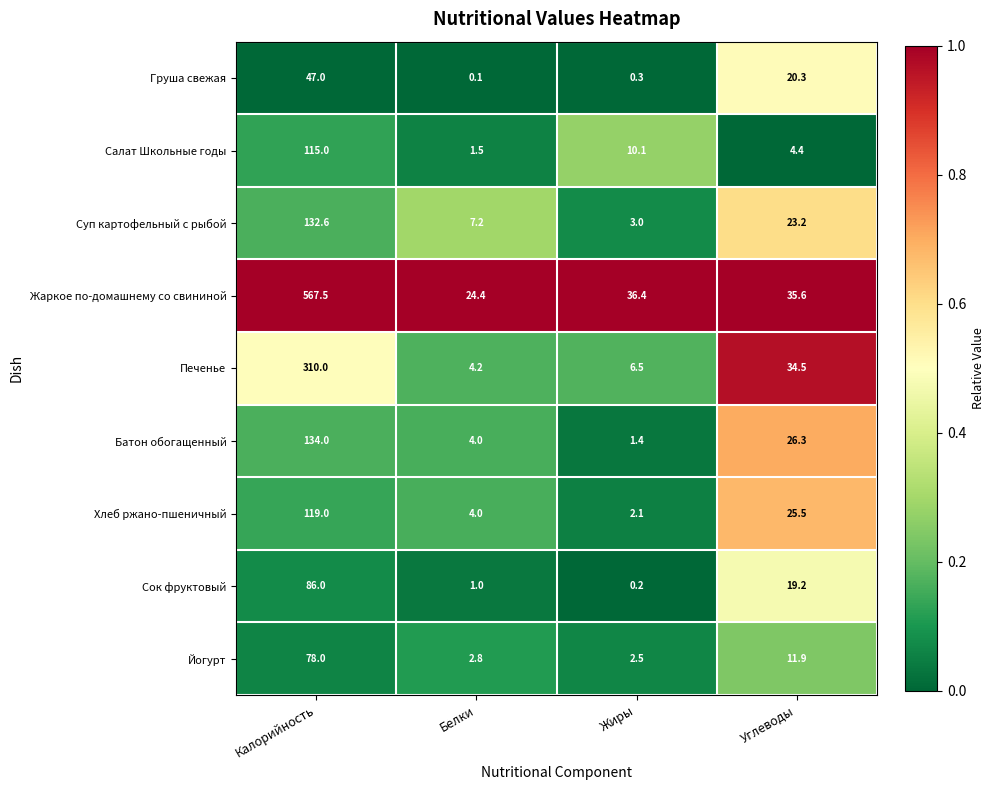

Which series has the largest total across all categories?

Жаркое по-домашнему со свининой